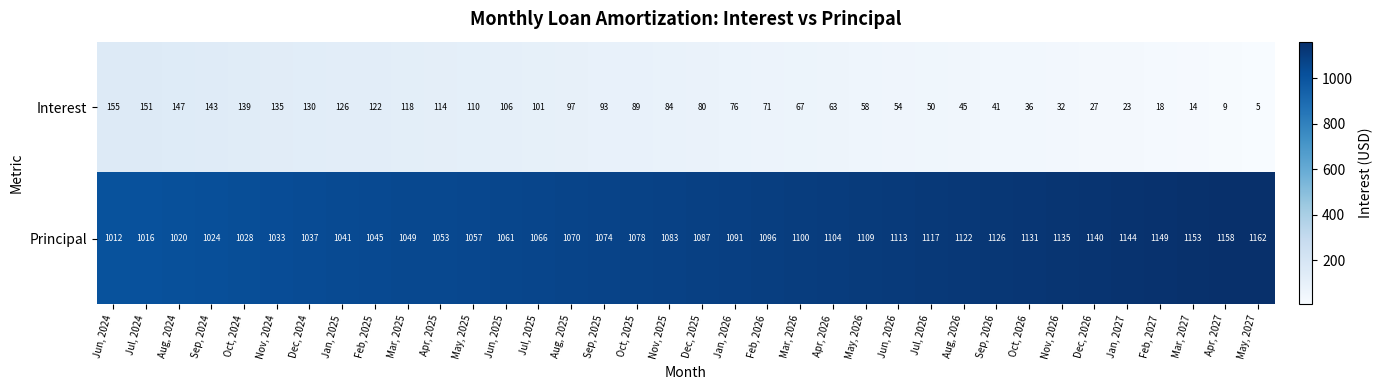

At which category is the sum across all series the highest?

Nov, 2024